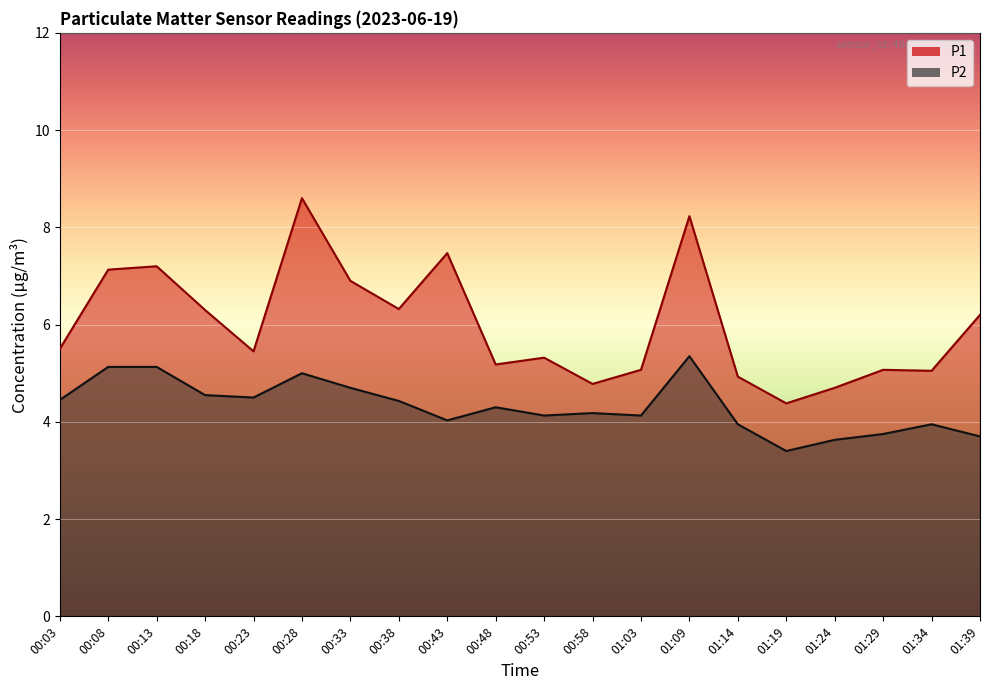

Which category has the highest value in the P1 series?

00:28